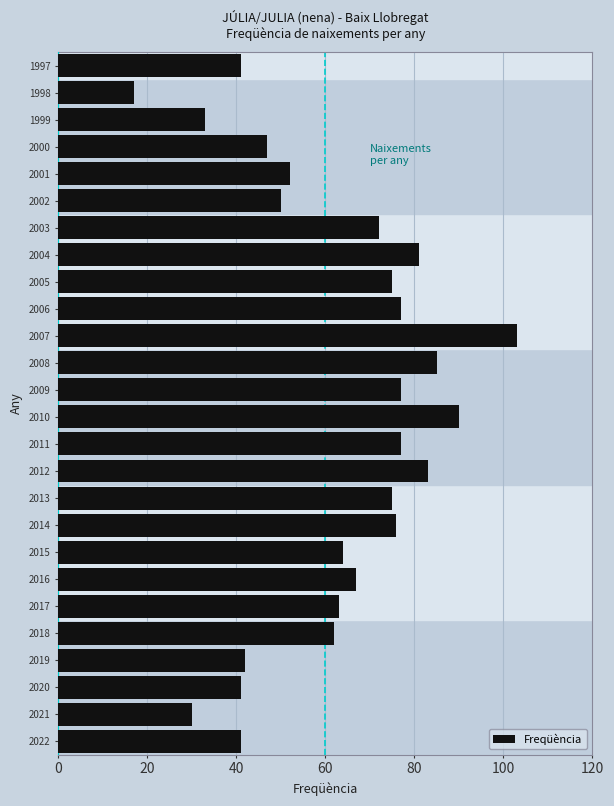

Reading top to bottom, list all the values displayed in this chart.

1997=41	1998=17	1999=33	2000=47	2001=52	2002=50	2003=72	2004=81	2005=75	2006=77	2007=103	2008=85	2009=77	2010=90	2011=77	2012=83	2013=75	2014=76	2015=64	2016=67	2017=63	2018=62	2019=42	2020=41	2021=30	2022=41